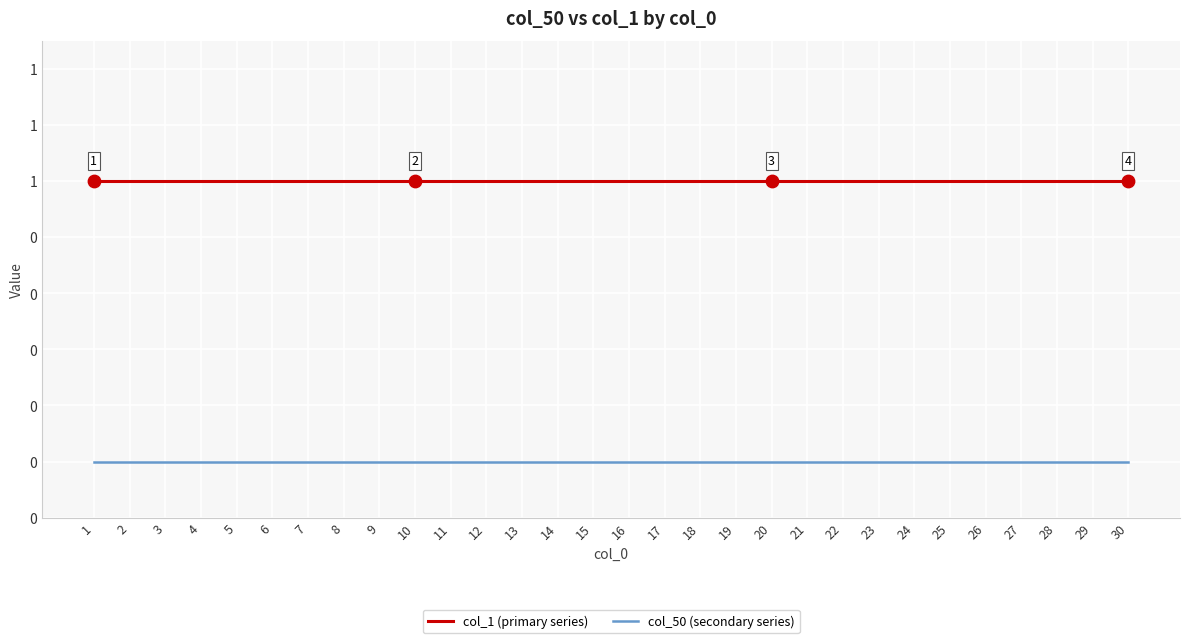

Which series has the largest total across all categories?

col_1 (primary series)